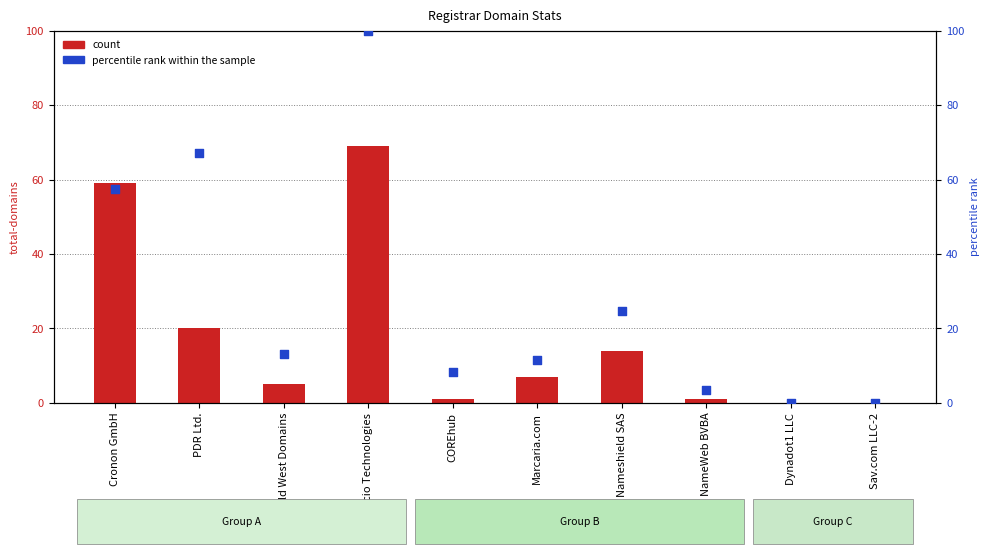

At how many categories does at least one series exceed 30?

3